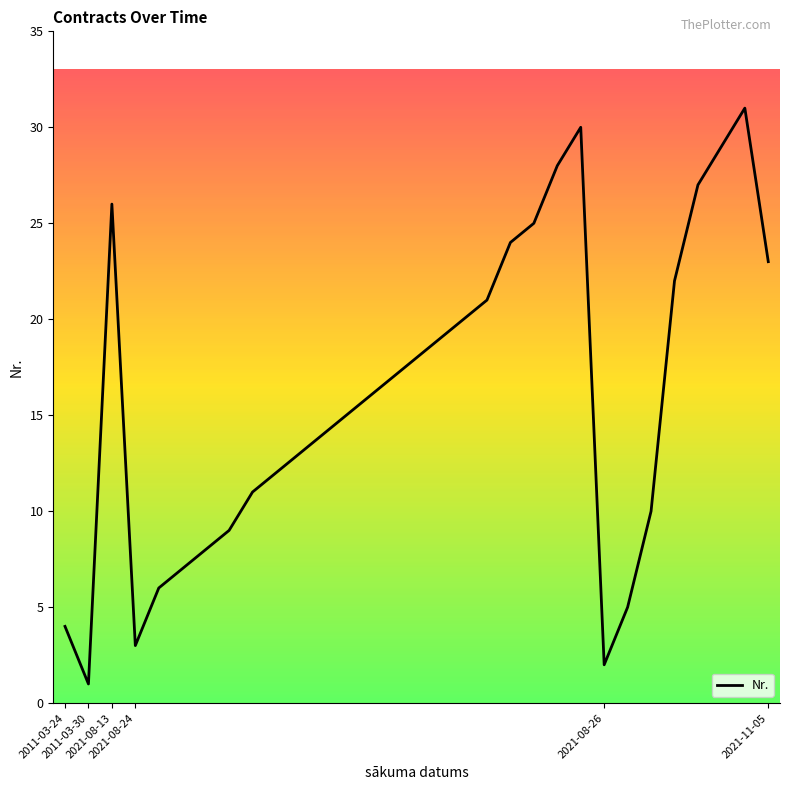

How many data points are less than 16?

15